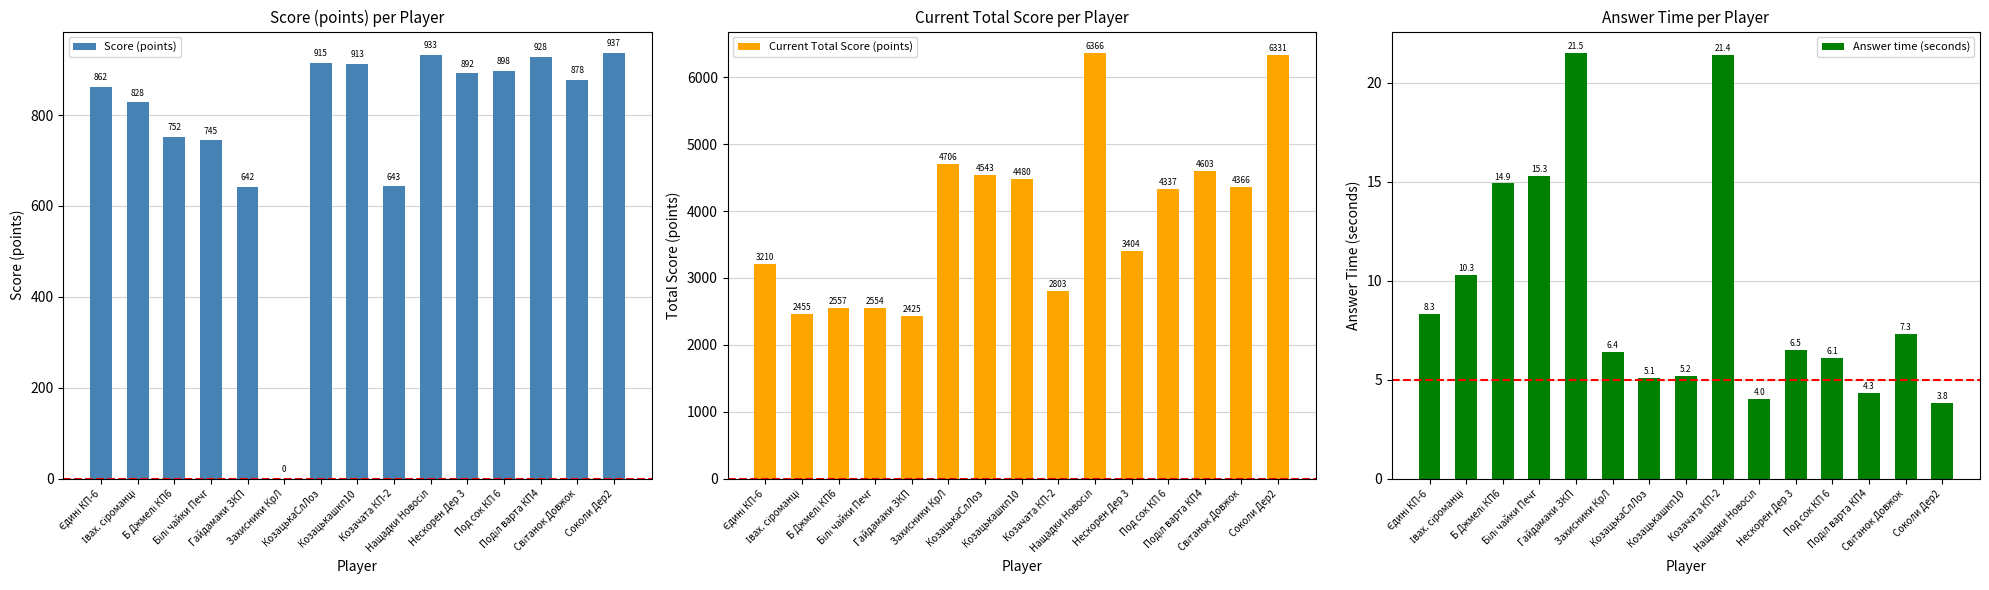

The Score (points) series shows 1214.7 at Білі чайки Печг. True or false?

False